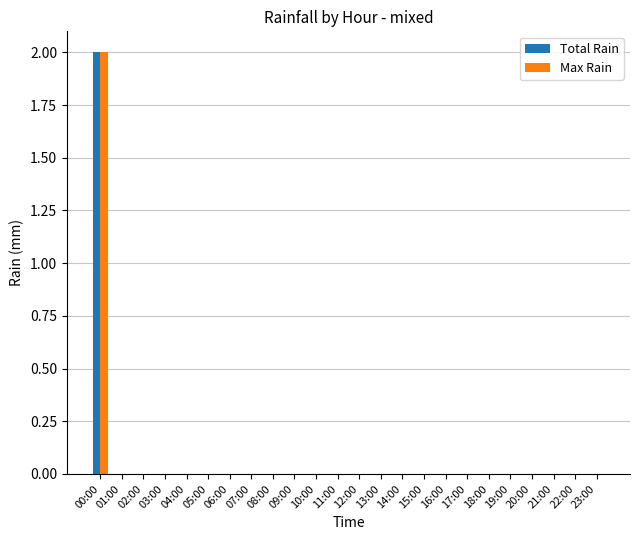

Which category has the highest value in the Max Rain series?

00:00